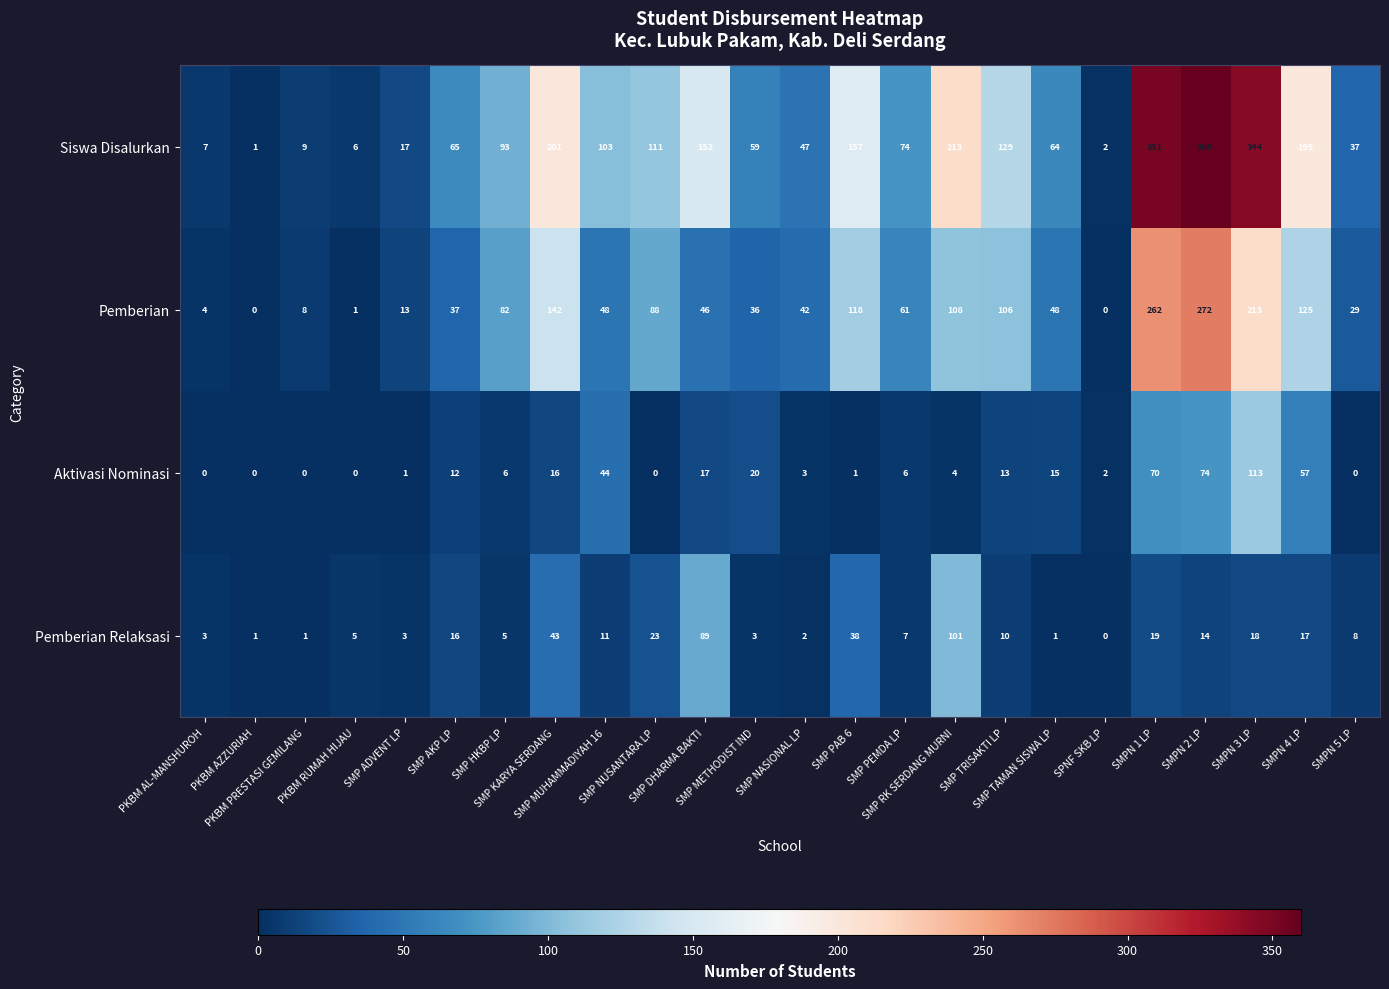

List the series in order of their peak value, highest first.

Siswa Disalurkan, Pemberian, Aktivasi Nominasi, Pemberian Relaksasi